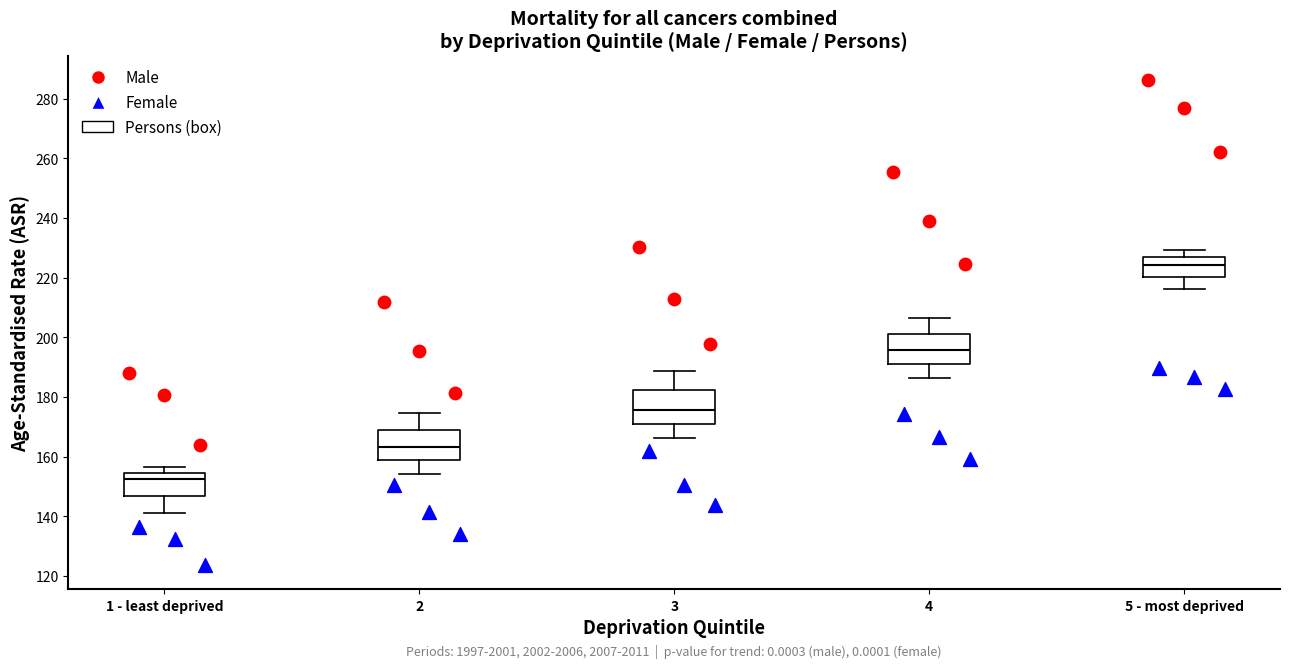

Reading left to right, transcribe this box plot: for each box, give where its median line is, the range the box spans, and where its two whiskers end, as read against the y-axis. The values are not printed on the chart, so give them approximately, as read against the axis.

1 - least deprived: median 152, box 146 to 154, whiskers 142 to 156
2: median 164, box 158 to 170, whiskers 154 to 174
3: median 176, box 170 to 182, whiskers 166 to 188
4: median 196, box 192 to 202, whiskers 186 to 206
5 - most deprived: median 224, box 220 to 226, whiskers 216 to 230